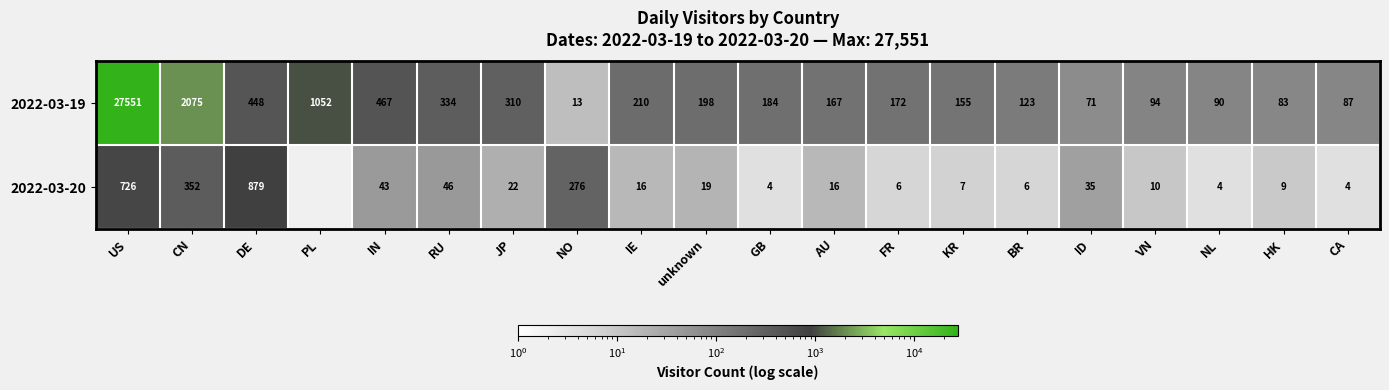

Where is 2022-03-19 nearest to the value 13782?

CN